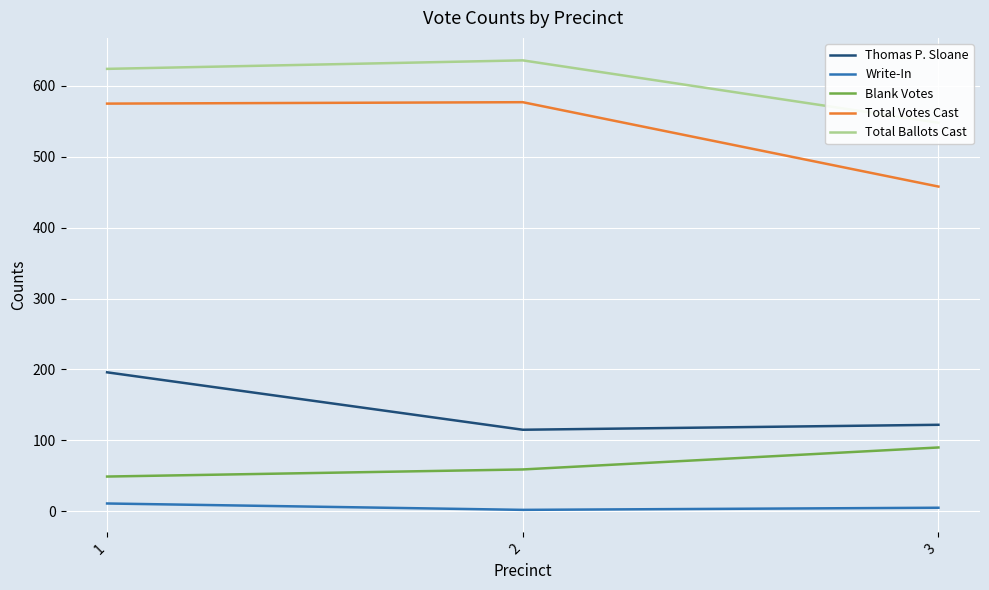

Rank the series by their maximum value, from lowest to highest.

Write-In, Blank Votes, Thomas P. Sloane, Total Votes Cast, Total Ballots Cast